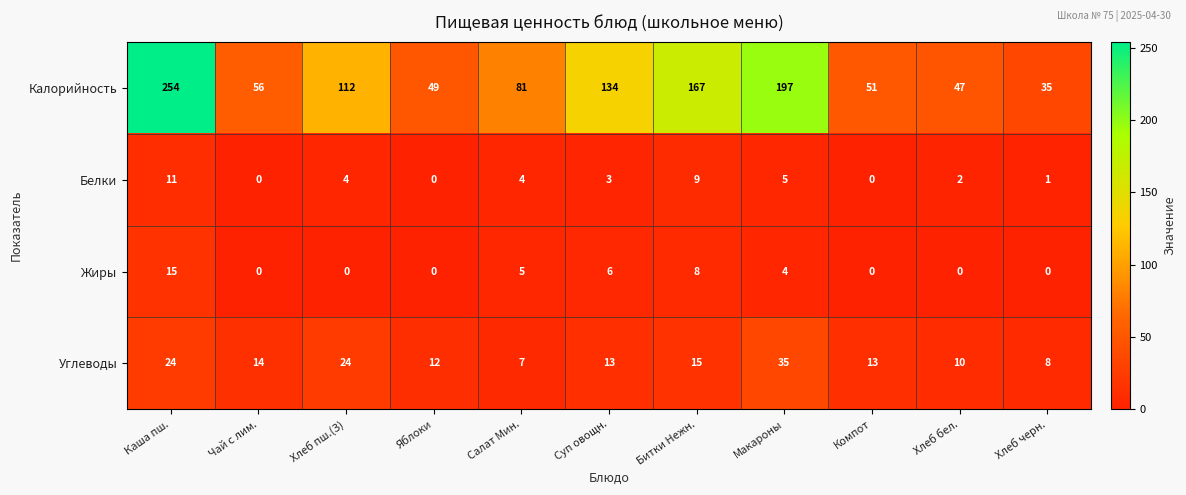

What is the sum of the Калорийность values at Макароны and Битки Нежн.?

364